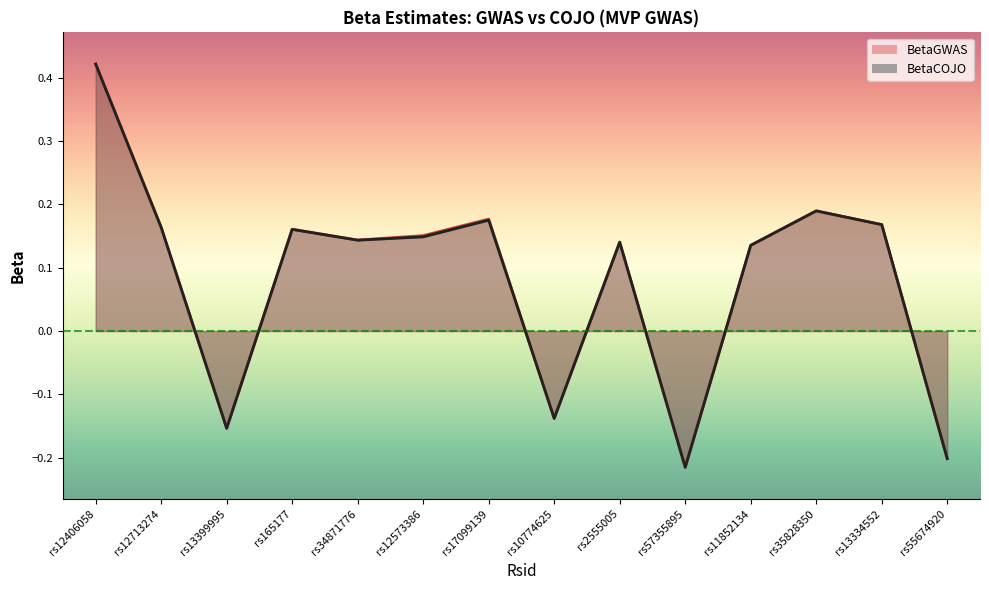

At which category does BetaCOJO reach its first local peak?

rs165177